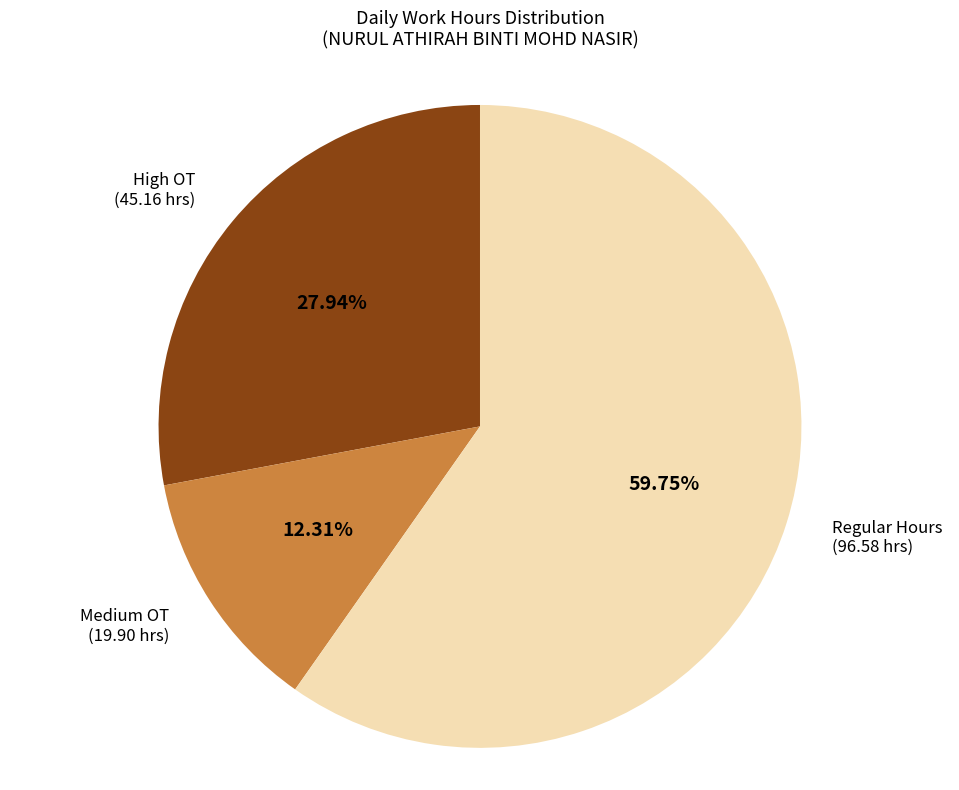

Is there a majority slice in this chart?

Yes